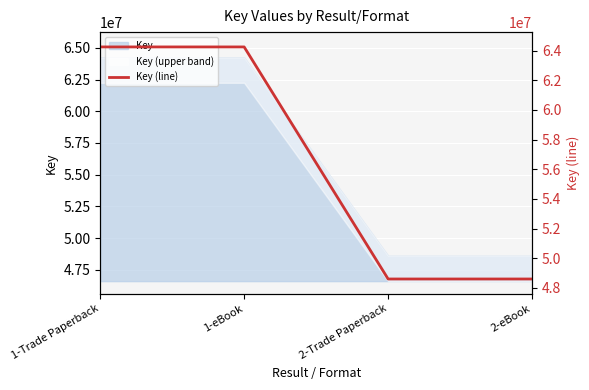

What is the change in value from 1-eBook to 2-eBook?

-15656674